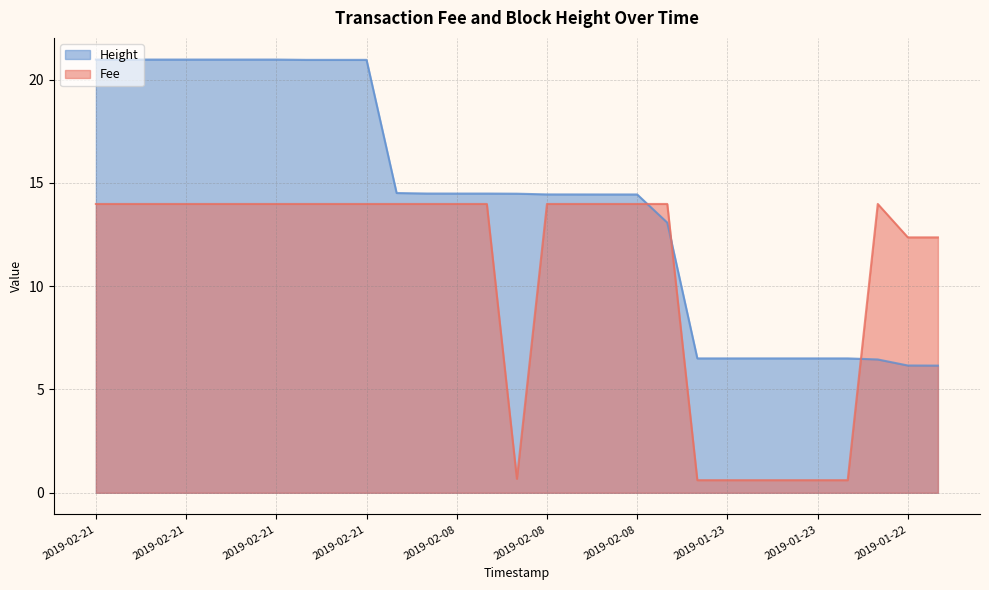

How many lines are shown in the chart?

2